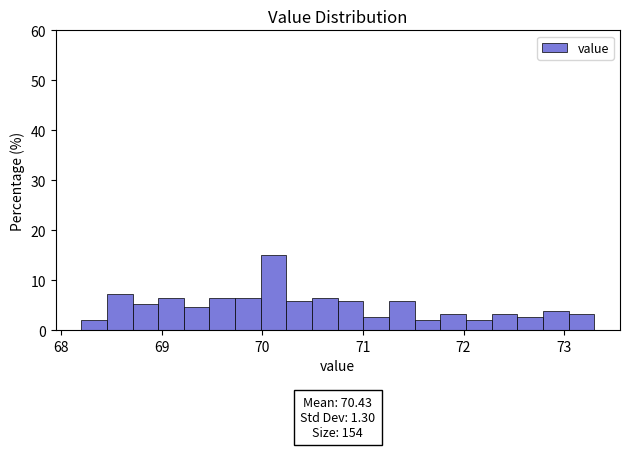

Read against the x-axis, roughly where is the centre of the tallest bar?

70.1